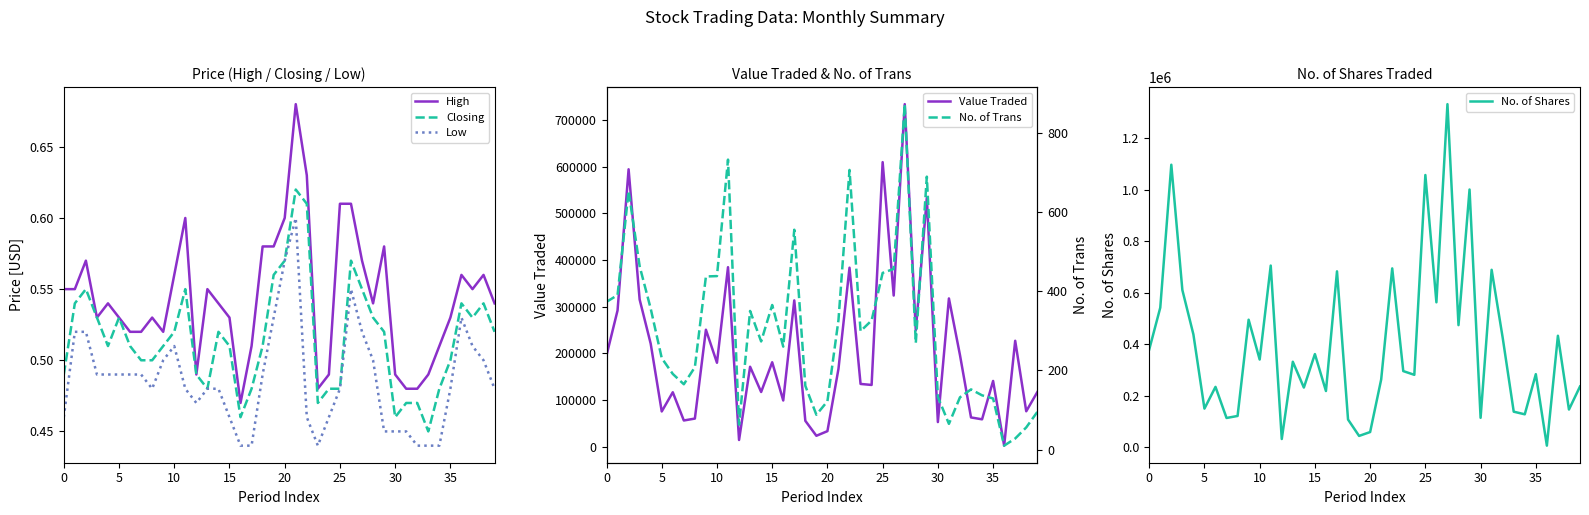

At which label is Closing closest to 0?

33